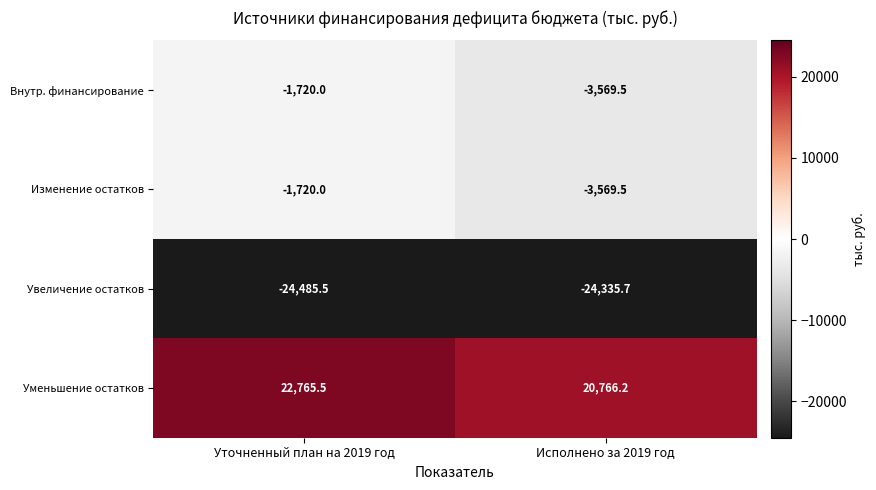

The Уменьшение остатков series shows 22765.5 at Уточненный план на 2019 год. True or false?

True